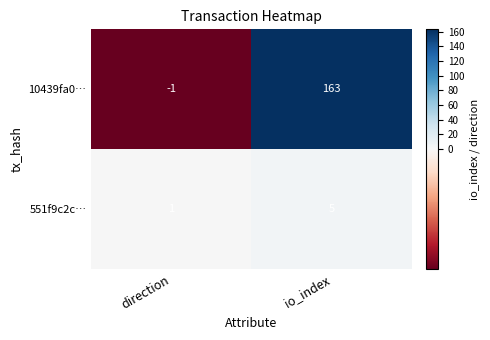

How many distinct data groups are displayed?

2